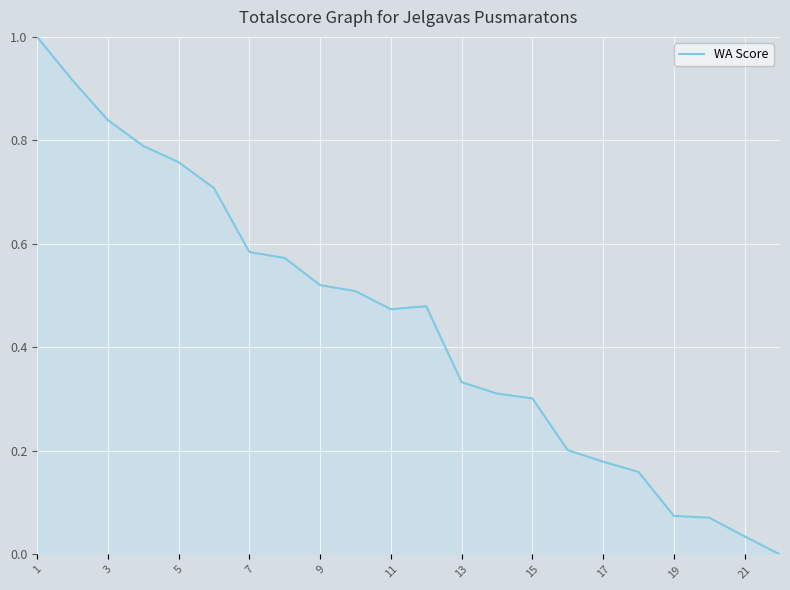

What is the greatest value displayed?

1.0